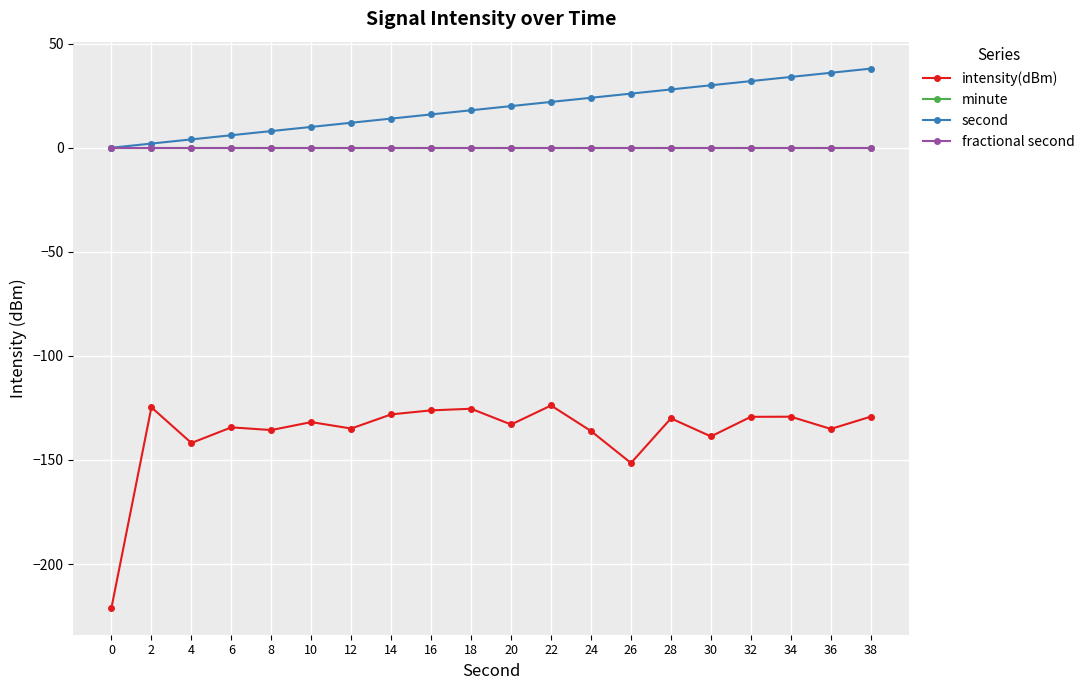

List the series in order of their peak value, lowest first.

intensity(dBm), minute, fractional second, second